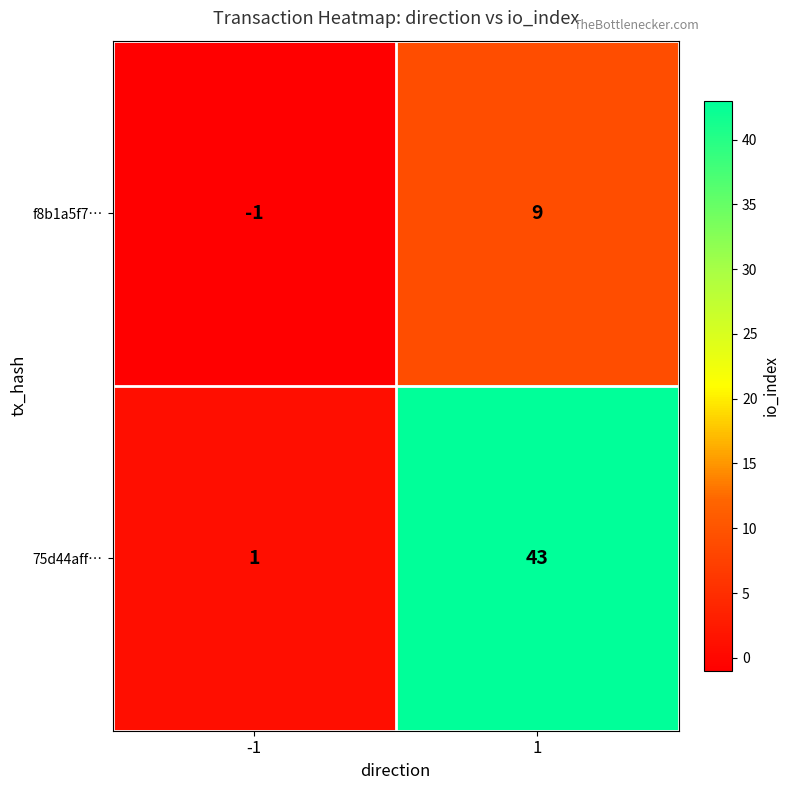

Is it true that 75d44aff… equals 43 at 1?

True